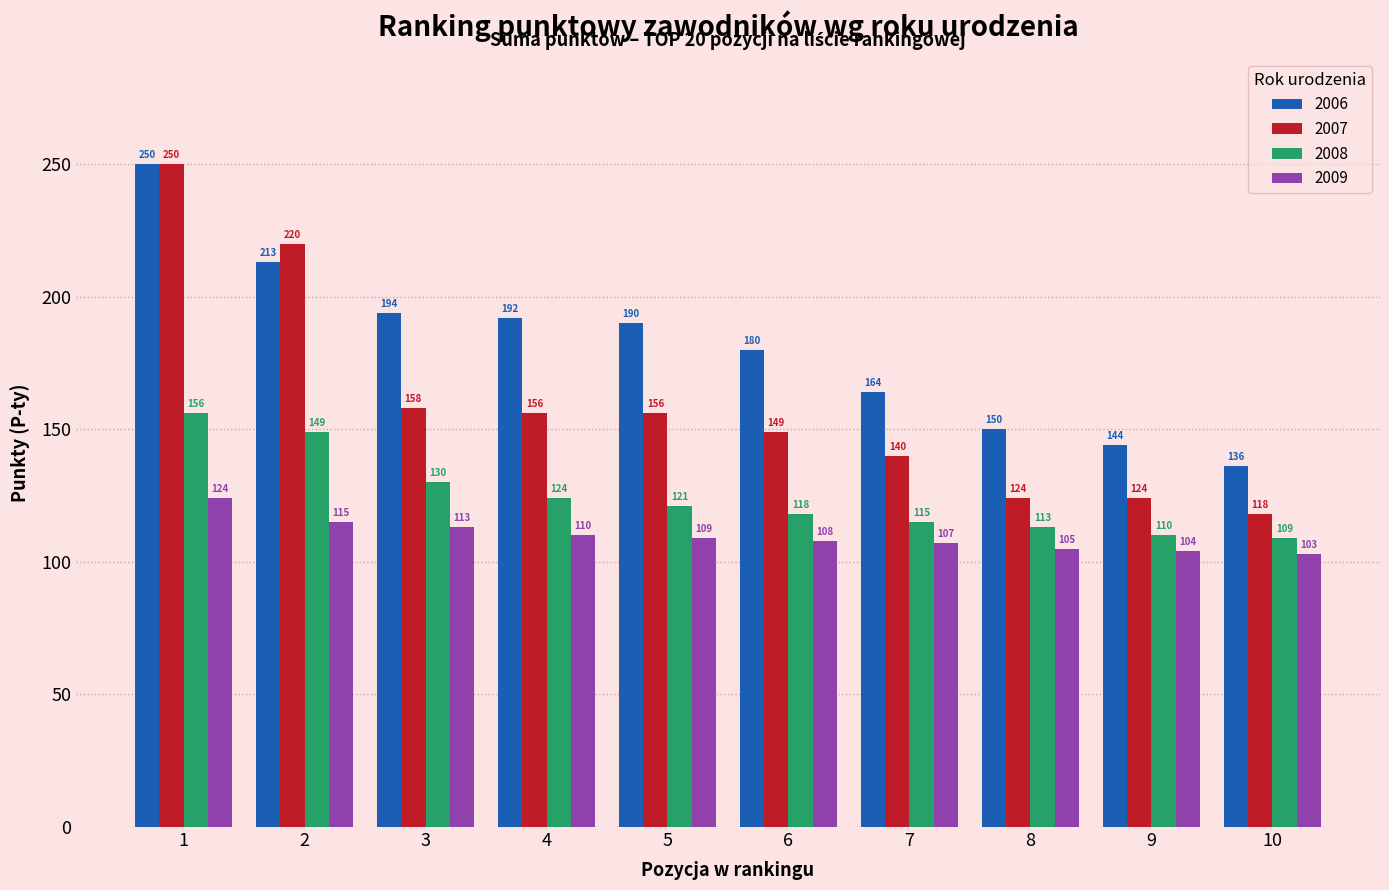

Which series has the widest spread of values?

2007